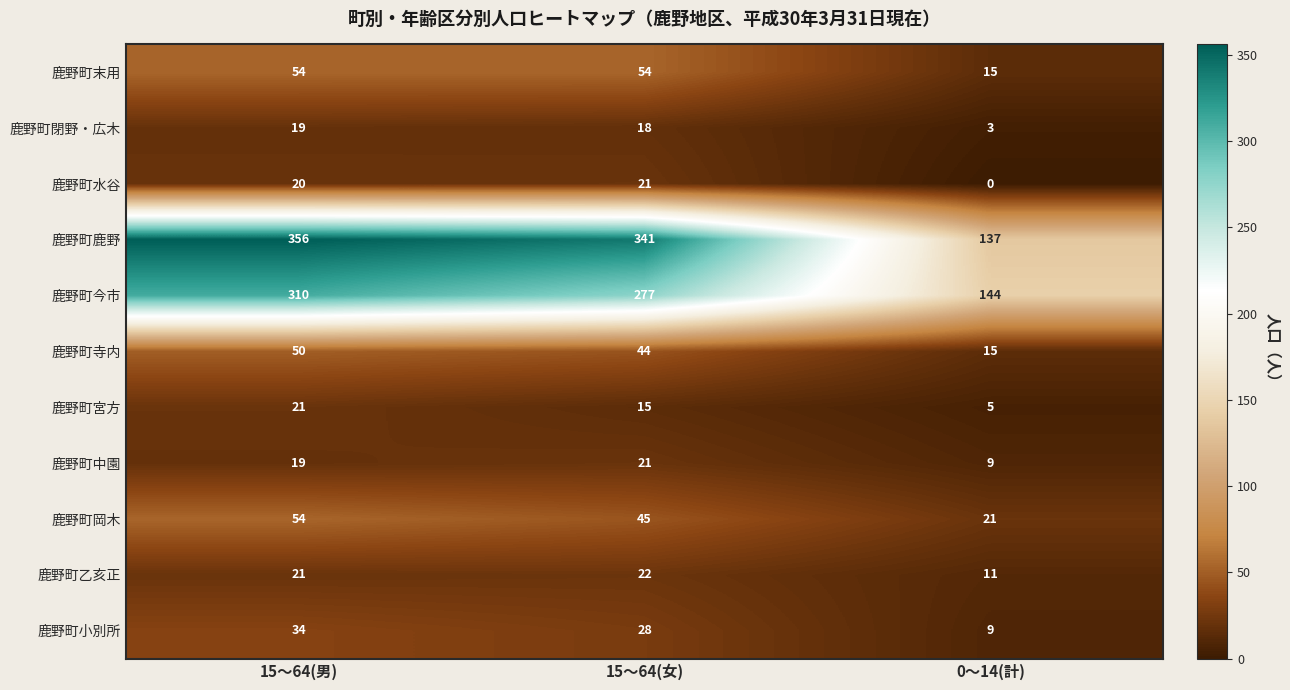

What is the total value across all series at 15～64(男)?

958